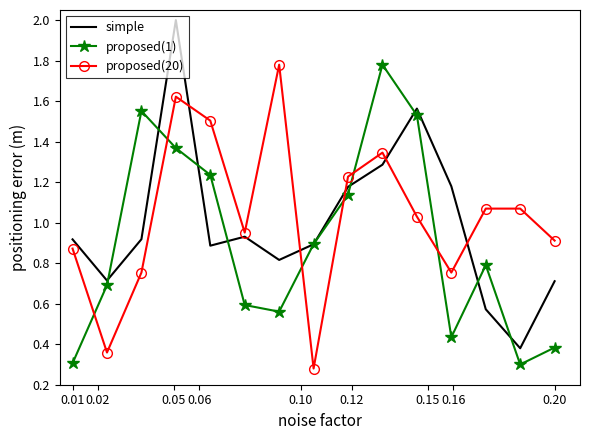

True or false: proposed(1) and proposed(20) intersect in this chart.

True